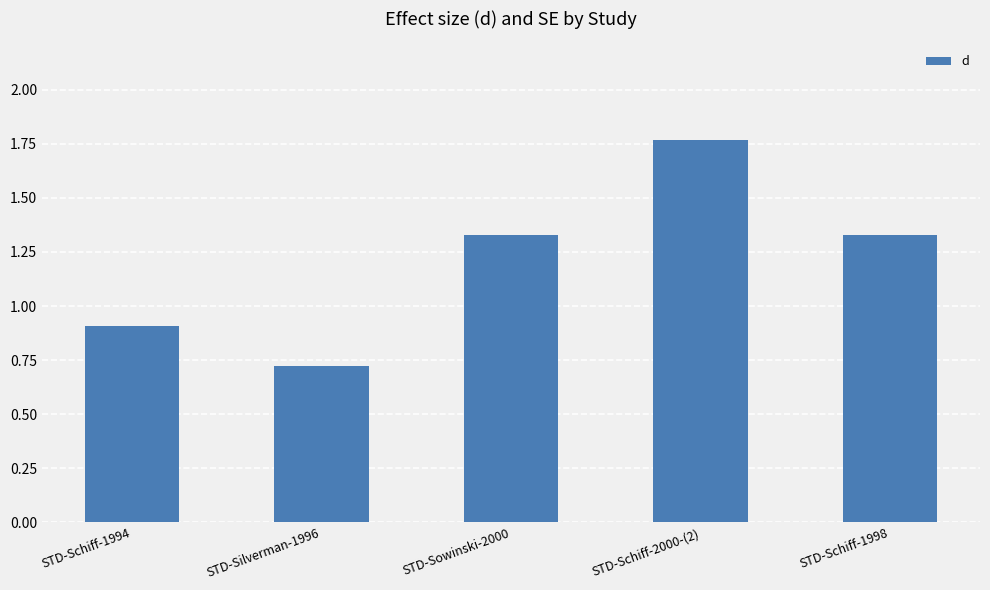

What is the label of the 4th bar from the right?

STD-Silverman-1996